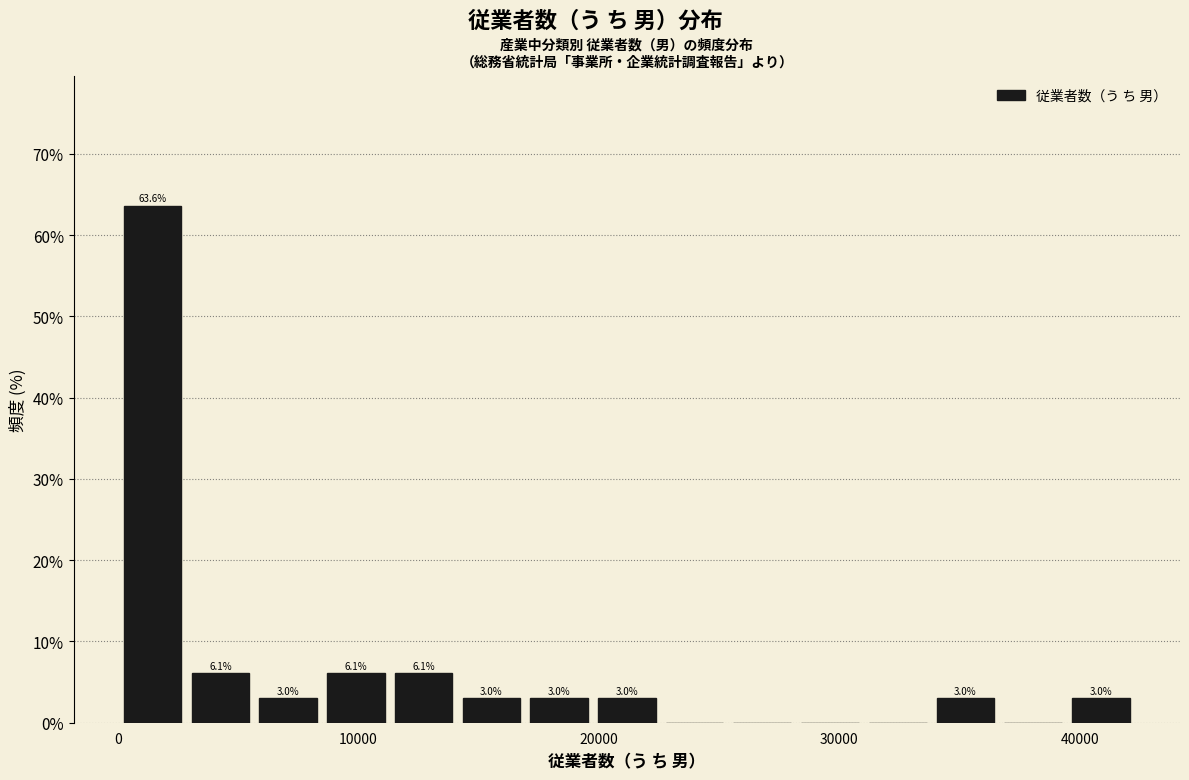

Around what value on the x-axis is the tallest bar? Give the approximate position of its centre, as read against the axis.

1000